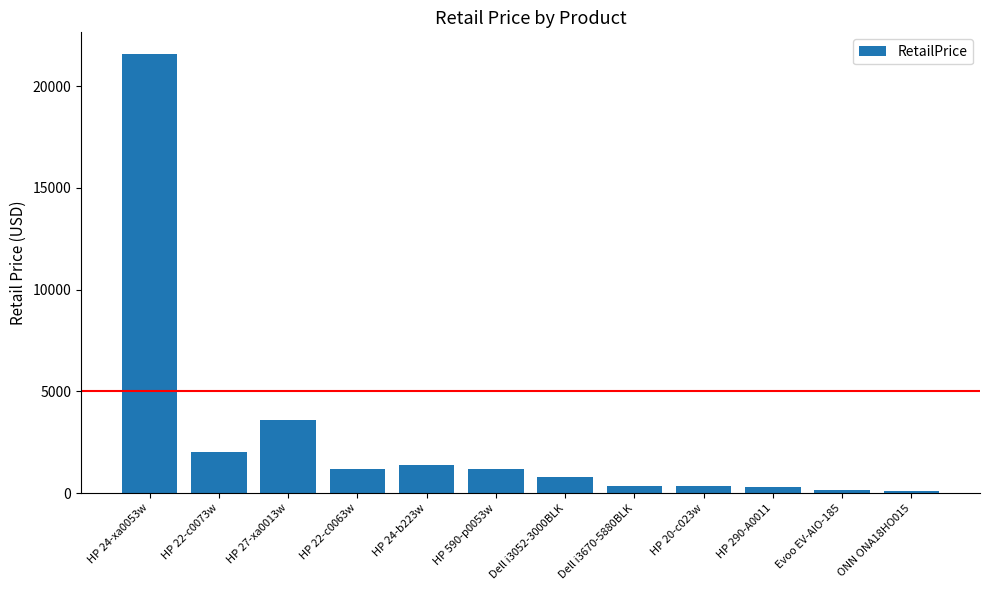

What is the maximum value shown in the chart?

21576.0